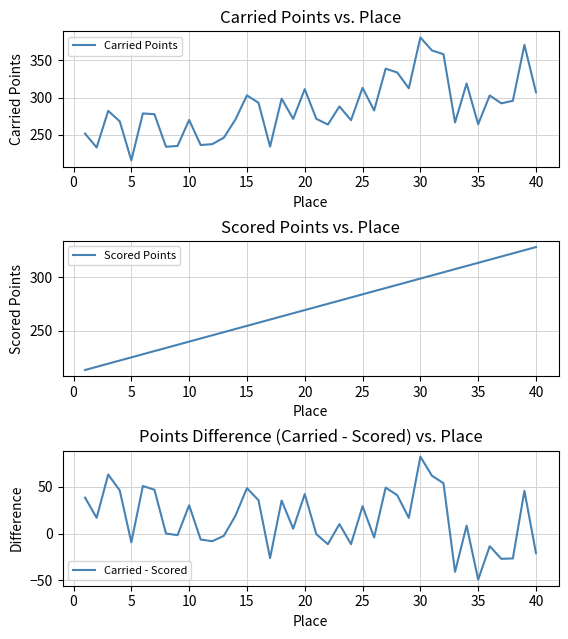

Which category has the lowest value in the Carried - Scored series?

35